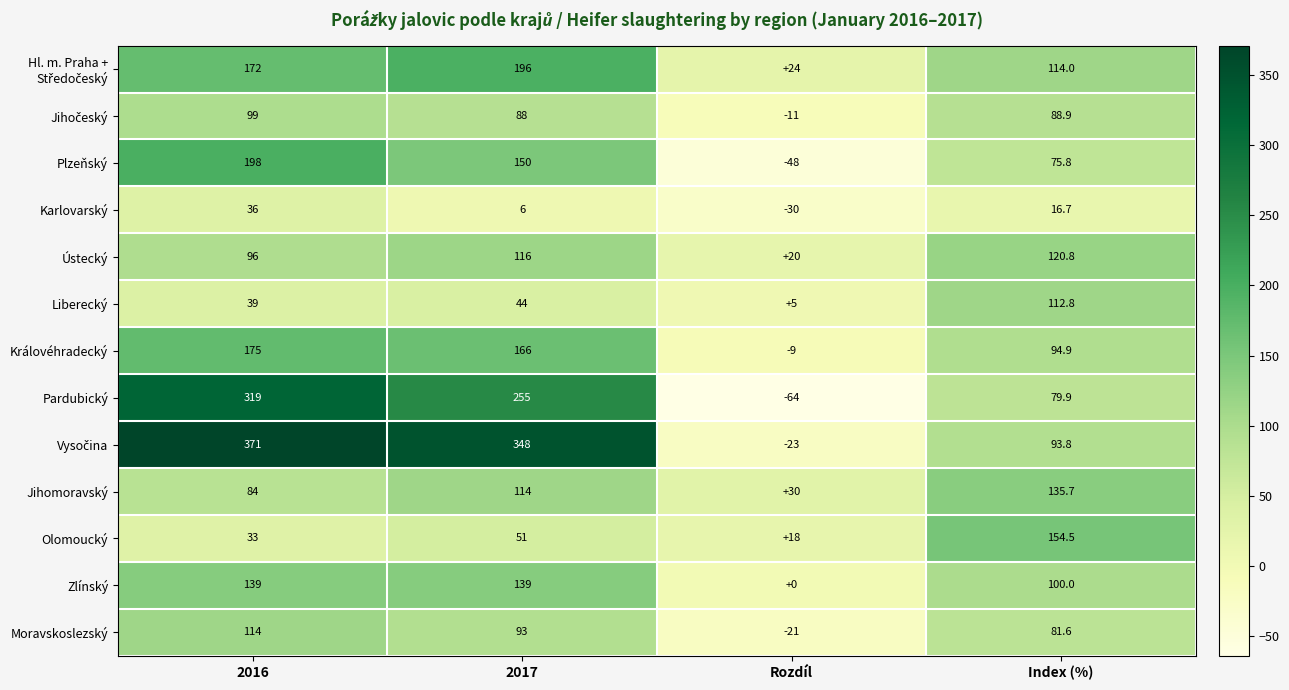

Is it true that Plzeňský equals -25.6 at Rozdíl?

False